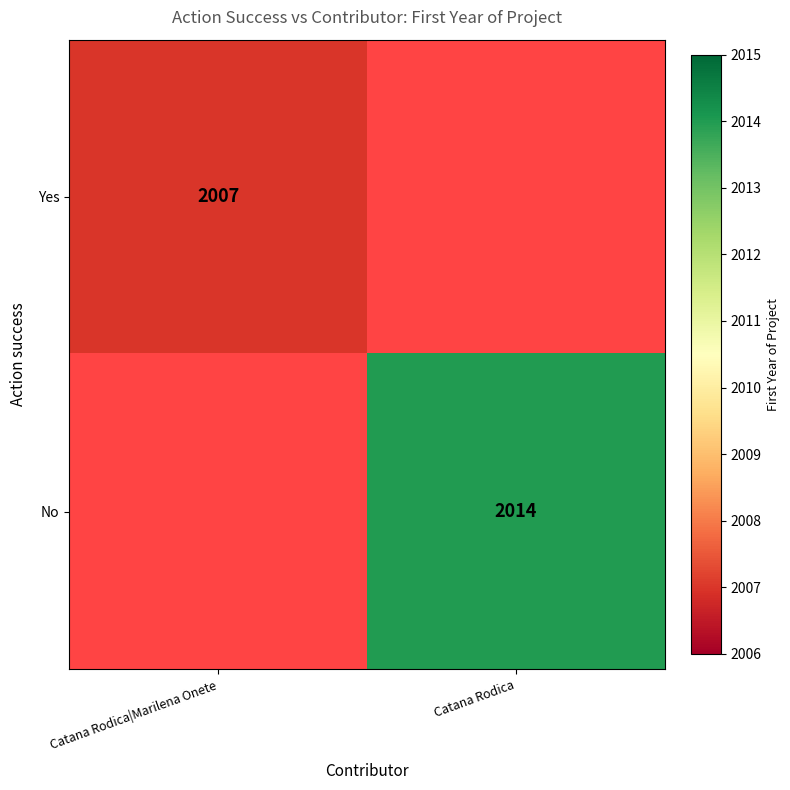

True or false: No has a value of 2014 at Catana Rodica.

True